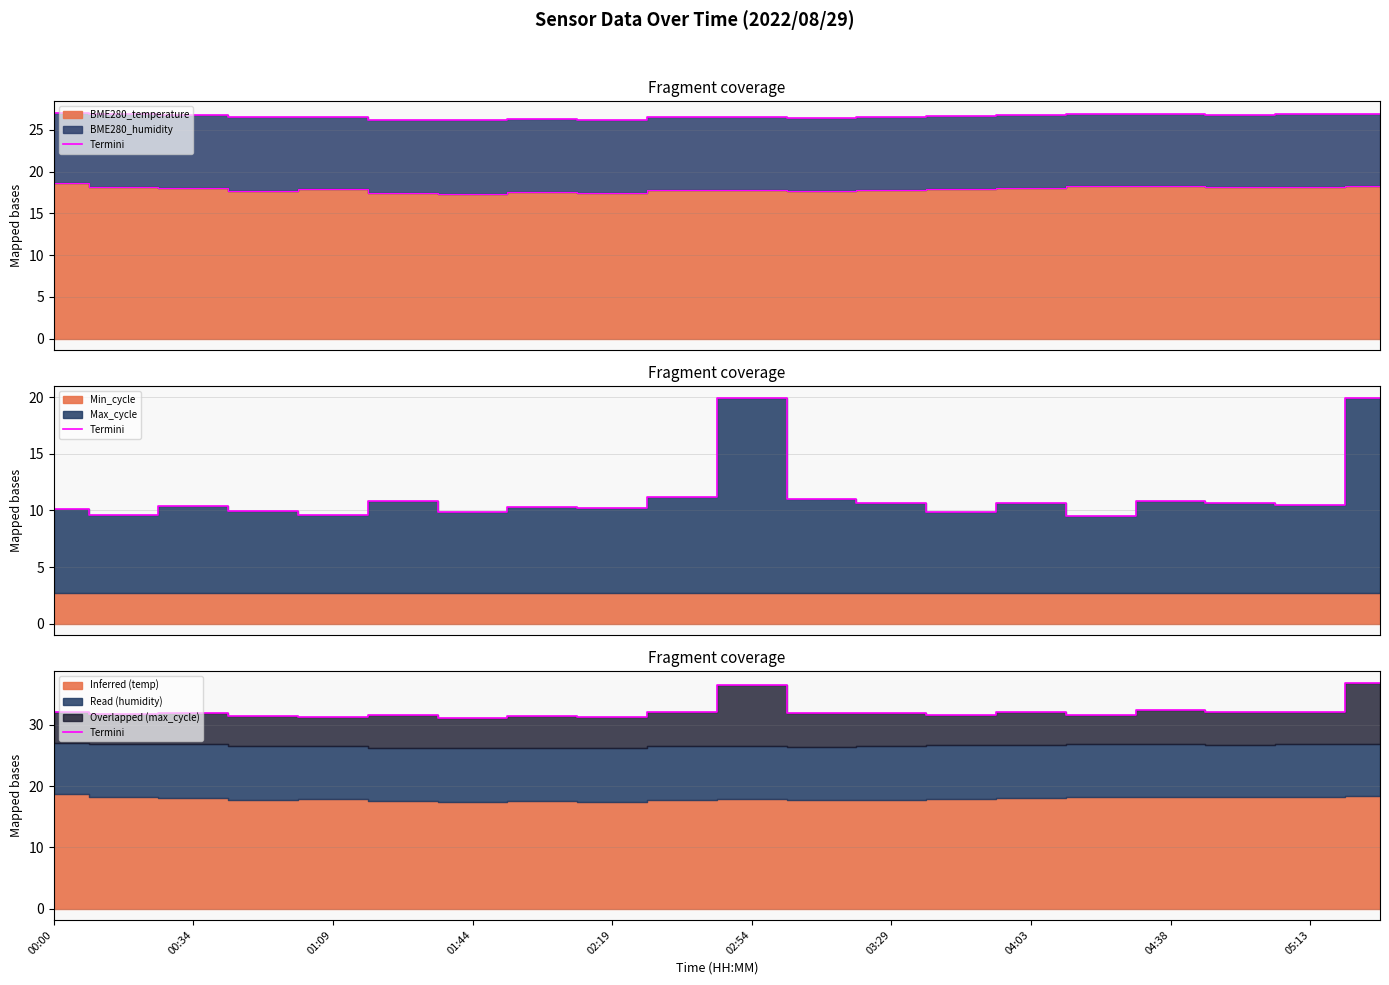

Where is the first local maximum?

00:34